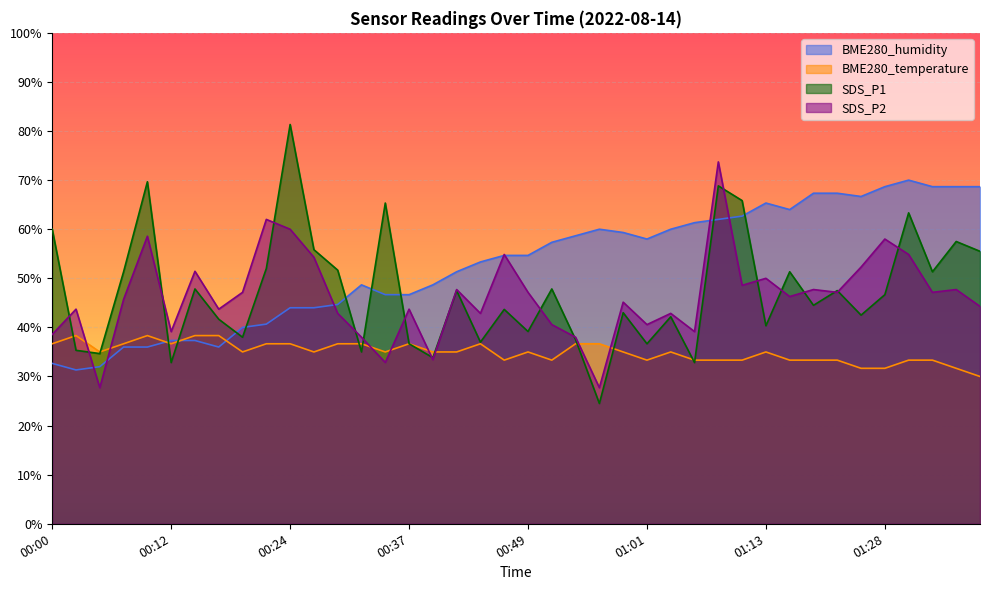

How many values in the SDS_P1 series are below 46?

20